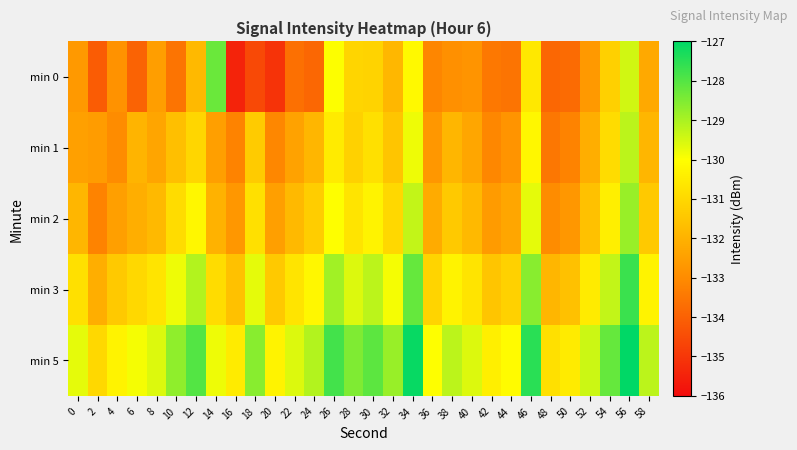

Reading right to left, transcribe all the data shown in this chart.

min 0: 58=-132.2	56=-129.5	54=-131.2	52=-132.7	50=-133.8	48=-133.9	46=-130.6	44=-133.5	42=-133.5	40=-132.8	38=-132.9	36=-133.1	34=-130.1	32=-131.9	30=-131.1	28=-131.1	26=-130.0	24=-133.9	22=-133.6	20=-135.1	18=-134.6	16=-135.5	14=-128.2	12=-131.8	10=-133.6	8=-132.5	6=-134.0	4=-132.8	2=-134.1	0=-132.6
min 1: 58=-131.9	56=-129.2	54=-130.9	52=-132.1	50=-133.2	48=-133.5	46=-130.2	44=-132.8	42=-133.1	40=-132.3	38=-131.9	36=-132.7	34=-129.8	32=-131.5	30=-130.8	28=-131.2	26=-130.5	24=-131.9	22=-132.4	20=-133.1	18=-131.3	16=-133.2	14=-132.5	12=-131.1	10=-131.7	8=-132.3	6=-132.0	4=-133.0	2=-132.6	0=-132.5
min 2: 58=-131.4	56=-128.8	54=-130.4	52=-131.6	50=-132.7	48=-133.0	46=-129.7	44=-132.3	42=-132.6	40=-131.8	38=-131.4	36=-132.2	34=-129.3	32=-131.0	30=-130.3	28=-130.7	26=-130.0	24=-131.3	22=-131.8	20=-132.5	18=-130.8	16=-132.7	14=-132.0	12=-130.2	10=-130.9	8=-131.8	6=-132.1	4=-132.5	2=-133.2	0=-131.9
min 3: 58=-130.3	56=-127.7	54=-129.3	52=-130.5	50=-131.6	48=-131.9	46=-128.6	44=-131.2	42=-131.5	40=-130.7	38=-130.3	36=-131.1	34=-128.2	32=-129.9	30=-129.2	28=-129.6	26=-128.9	24=-130.2	22=-130.7	20=-131.4	18=-129.7	16=-131.6	14=-130.9	12=-129.1	10=-129.8	8=-130.7	6=-131.0	4=-131.4	2=-132.1	0=-130.8
min 5: 58=-129.2	56=-126.6	54=-128.2	52=-129.4	50=-130.5	48=-130.8	46=-127.5	44=-130.1	42=-130.4	40=-129.6	38=-129.2	36=-130.0	34=-127.1	32=-128.8	30=-128.1	28=-128.5	26=-127.8	24=-129.1	22=-129.6	20=-130.3	18=-128.6	16=-130.5	14=-129.8	12=-128.0	10=-128.7	8=-129.6	6=-129.9	4=-130.3	2=-131.0	0=-129.7